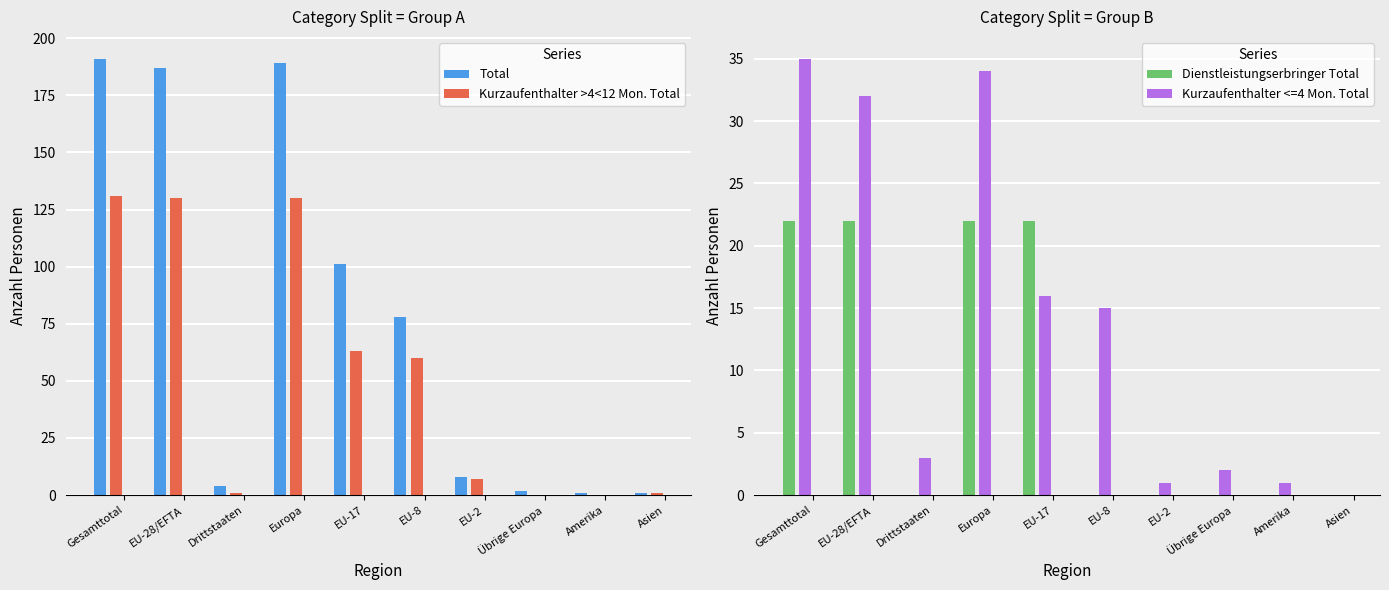

At how many categories does at least one series exceed 73?

5